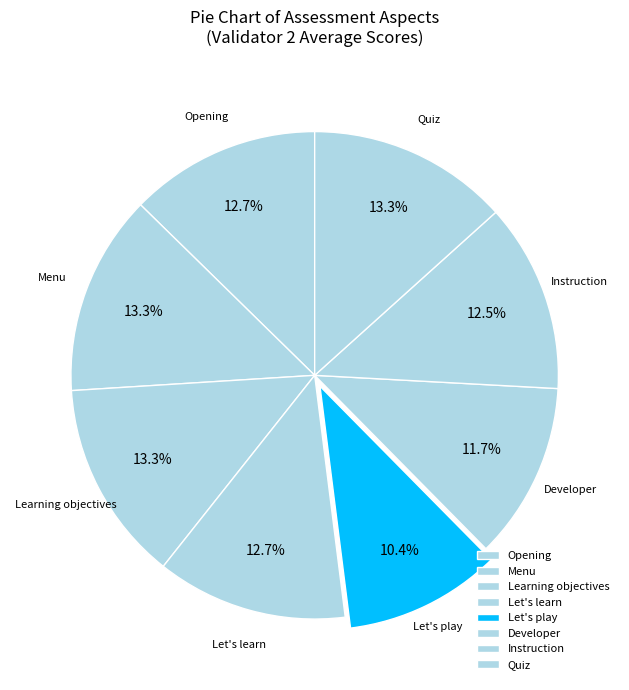

Do Learning objectives and Quiz together represent more than half of the pie?

No